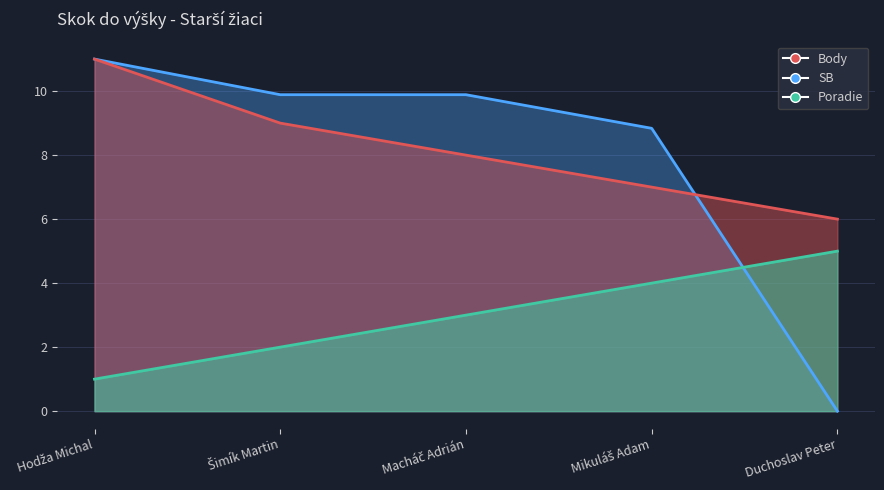

At Macháč Adrián, list the series in order from largest to smallest.

SB, Body, Poradie